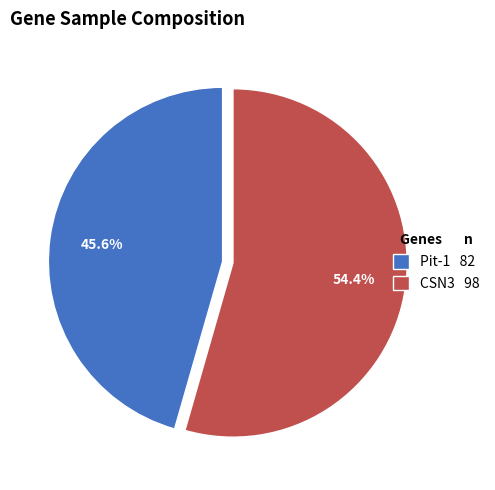

Count the number of slices in the pie.

2